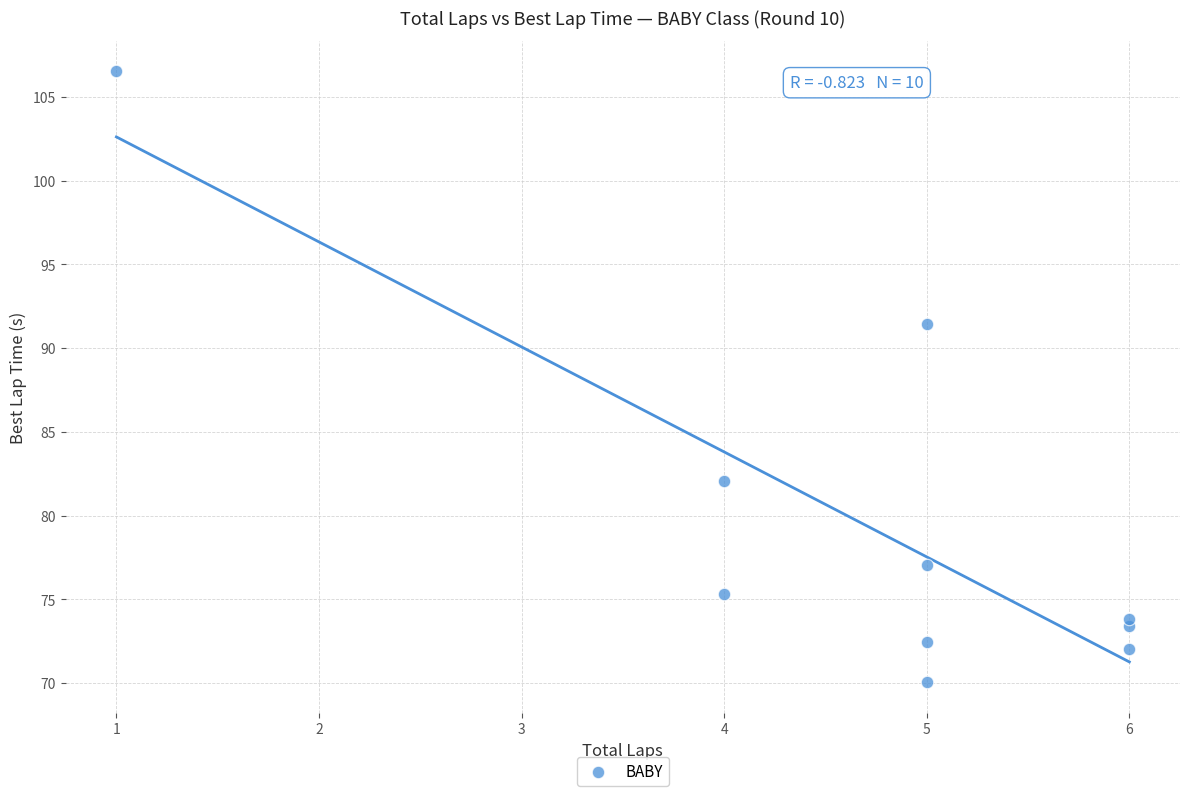

What Y value in the scatter plot is closest to 88?

91.4